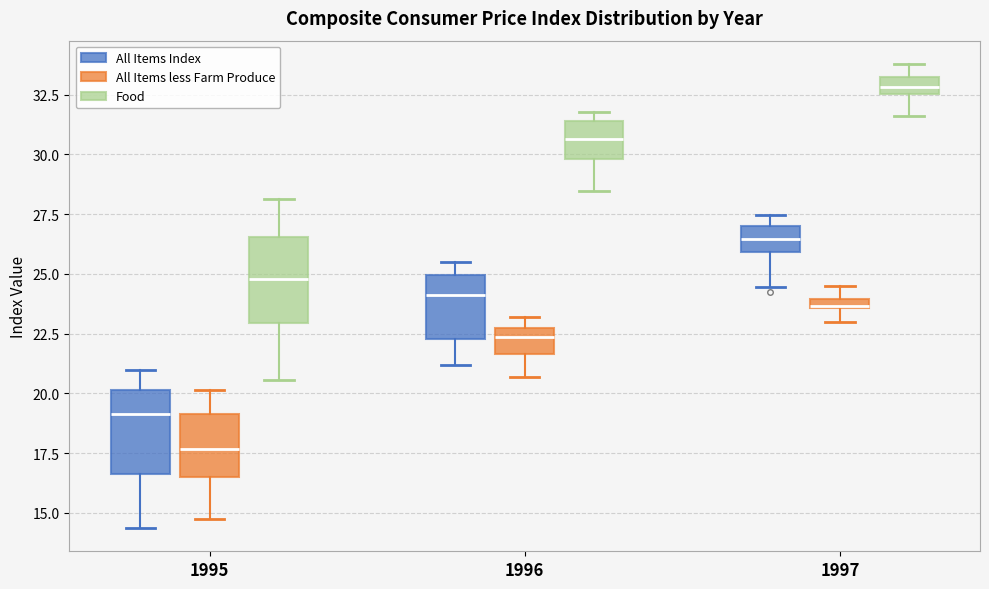

Which box's median line is the lowest?

1995 (All Items less Farm Produce)